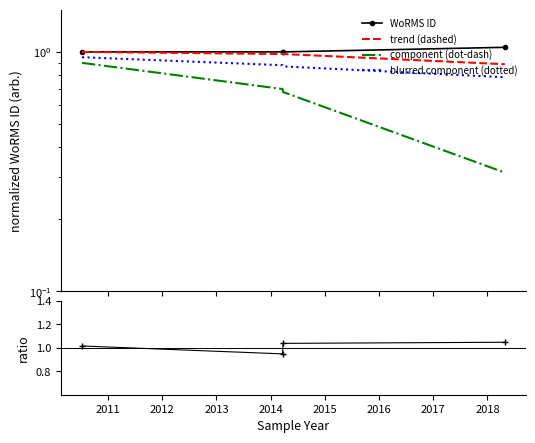

Rank the series at 2011 from lowest to highest value.

component (dot-dash), blurred component (dotted), ratio, trend (dashed), WoRMS ID